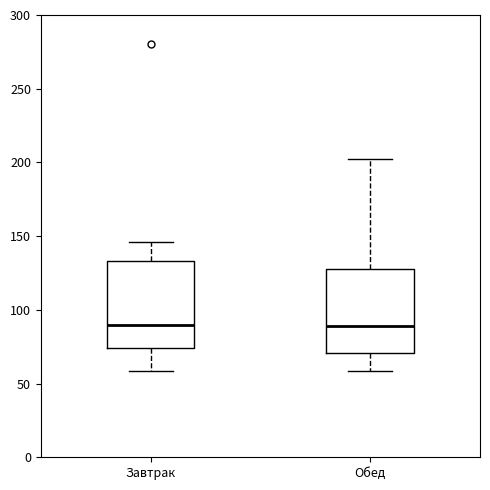

Where does the upper whisker of the box for Обед end on the y-axis? The values are not printed on the chart, so give them approximately, as read against the axis.

200